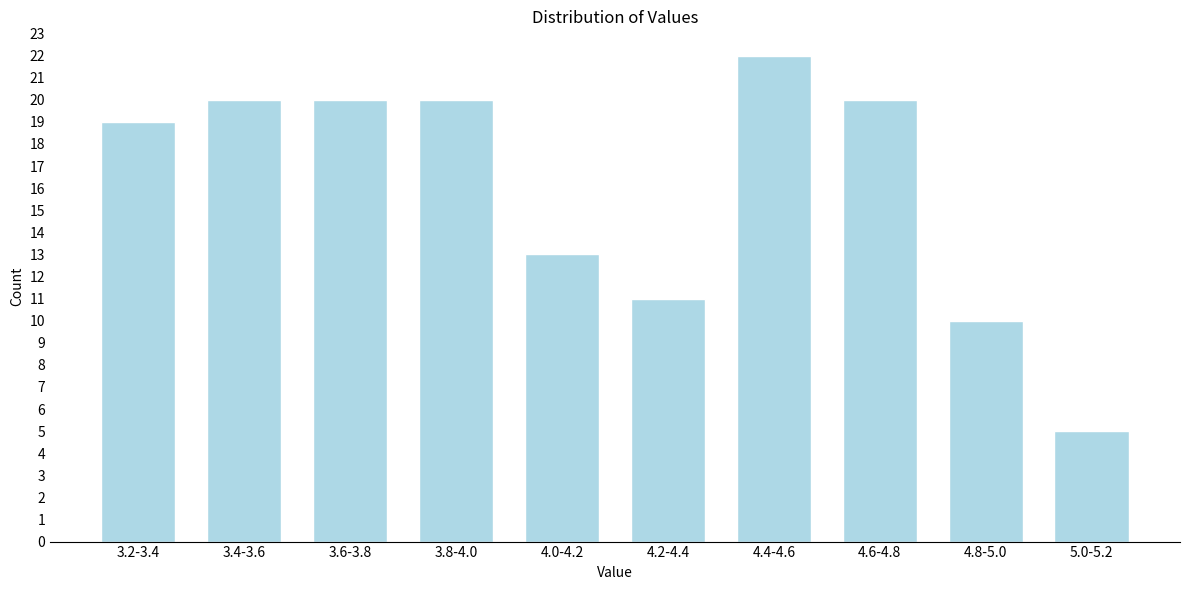

Reading left to right, what are all the values shown in this chart?

3.2-3.4=19	3.4-3.6=20	3.6-3.8=20	3.8-4.0=20	4.0-4.2=13	4.2-4.4=11	4.4-4.6=22	4.6-4.8=20	4.8-5.0=10	5.0-5.2=5